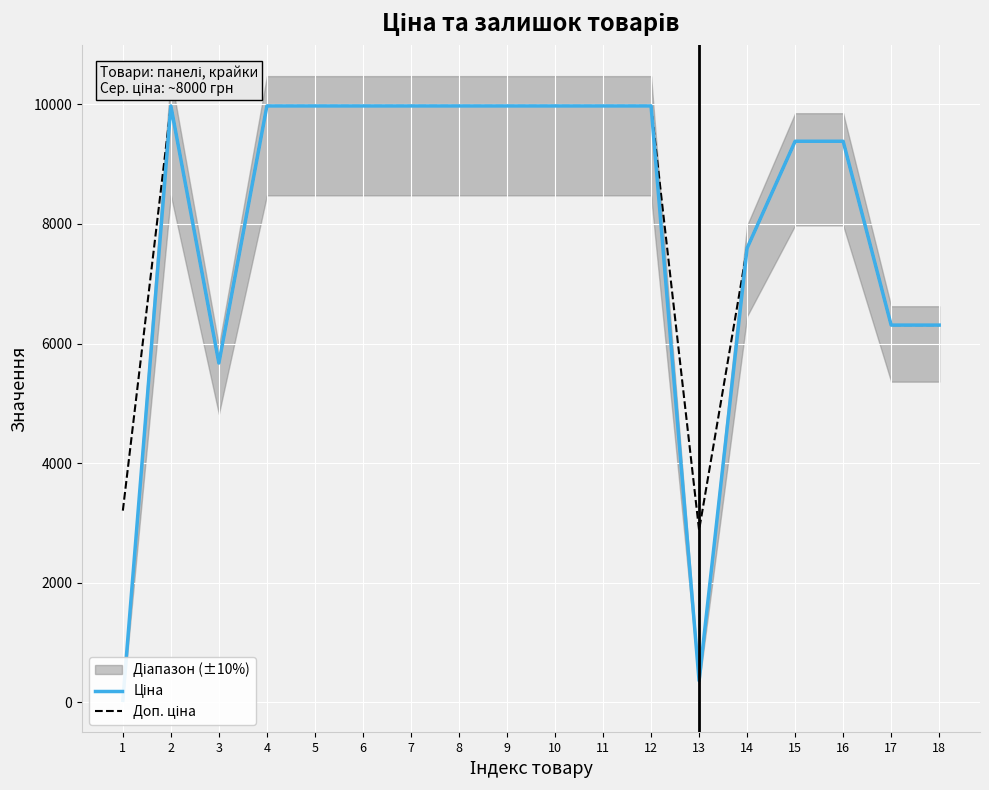

How many lines are shown in the chart?

2